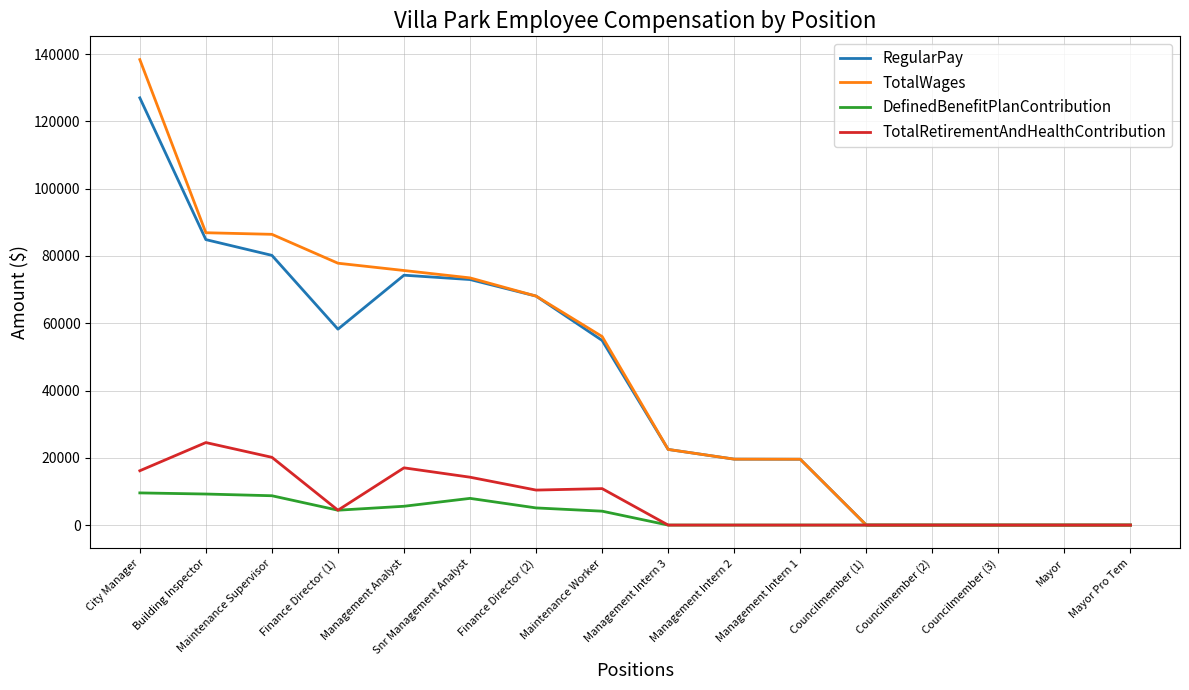

The value of TotalWages at Maintenance Supervisor is 59298. True or false?

False